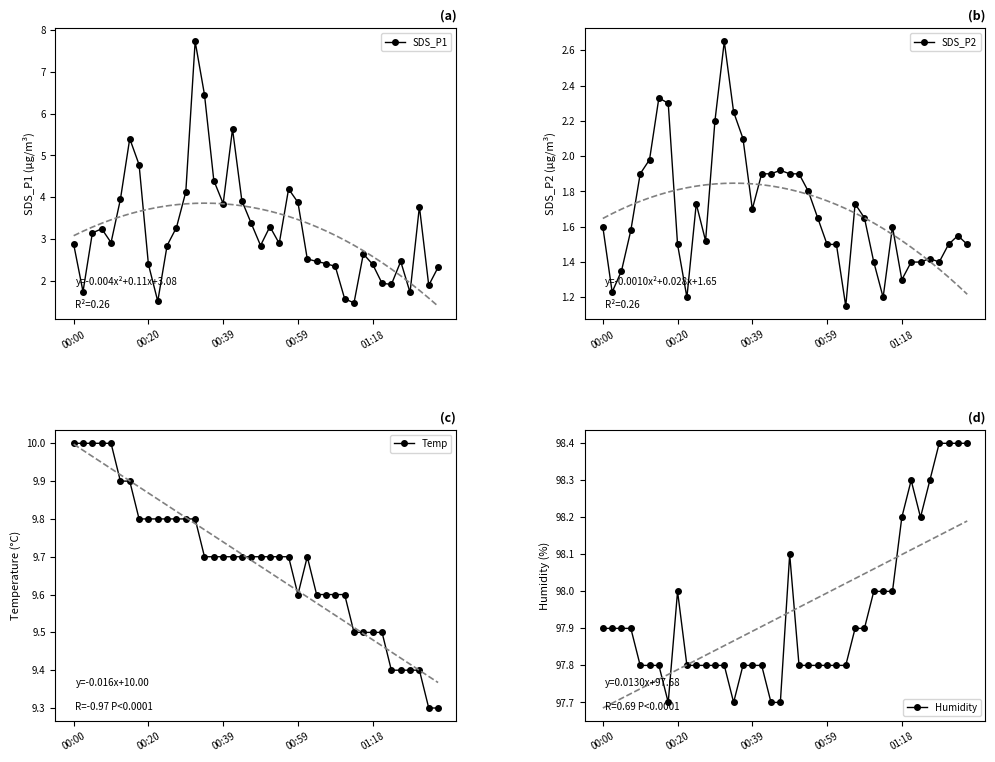

List the series in order of their peak value, lowest first.

SDS_P2, SDS_P1, Temp, Humidity